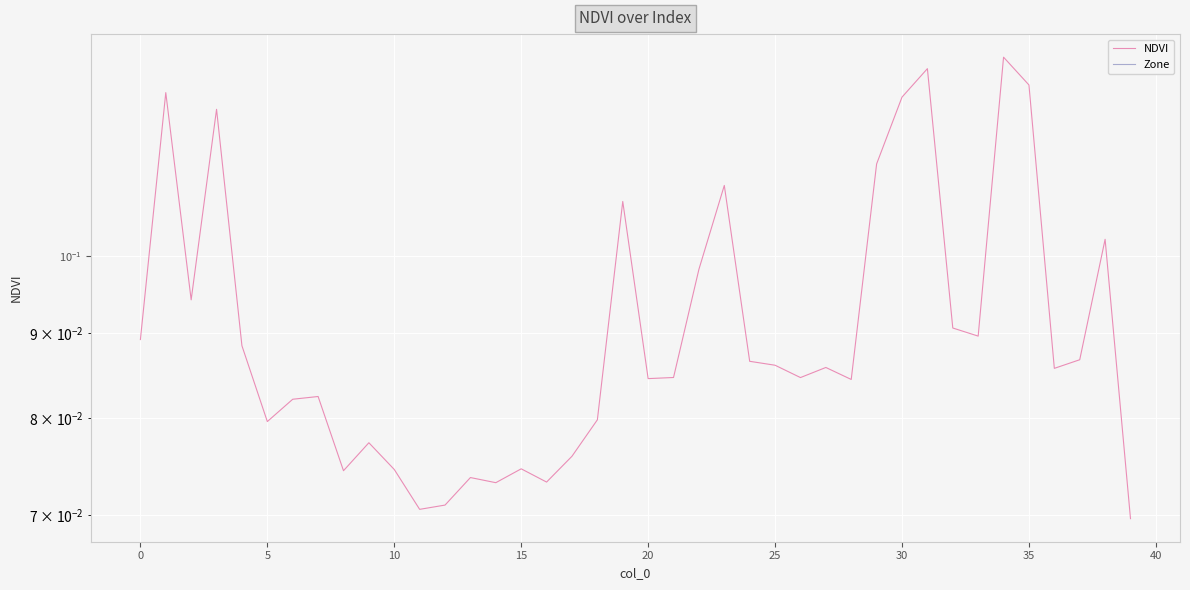

Is the value of NDVI at 25 greater than the value of Zone at 37?

Yes